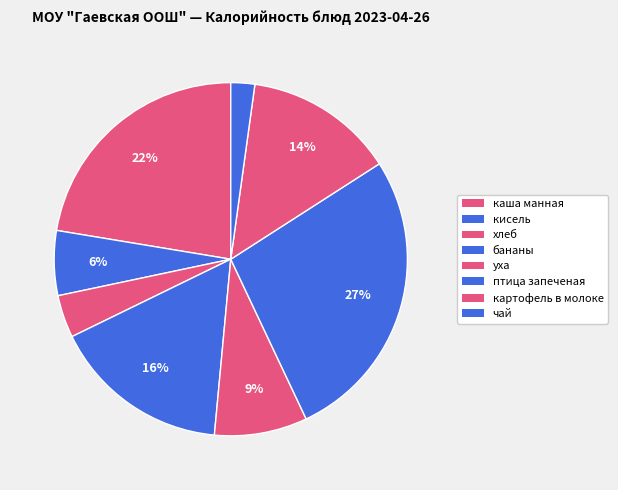

What is the ratio of the value at кисель to the value at картофель в молоке?

0.4